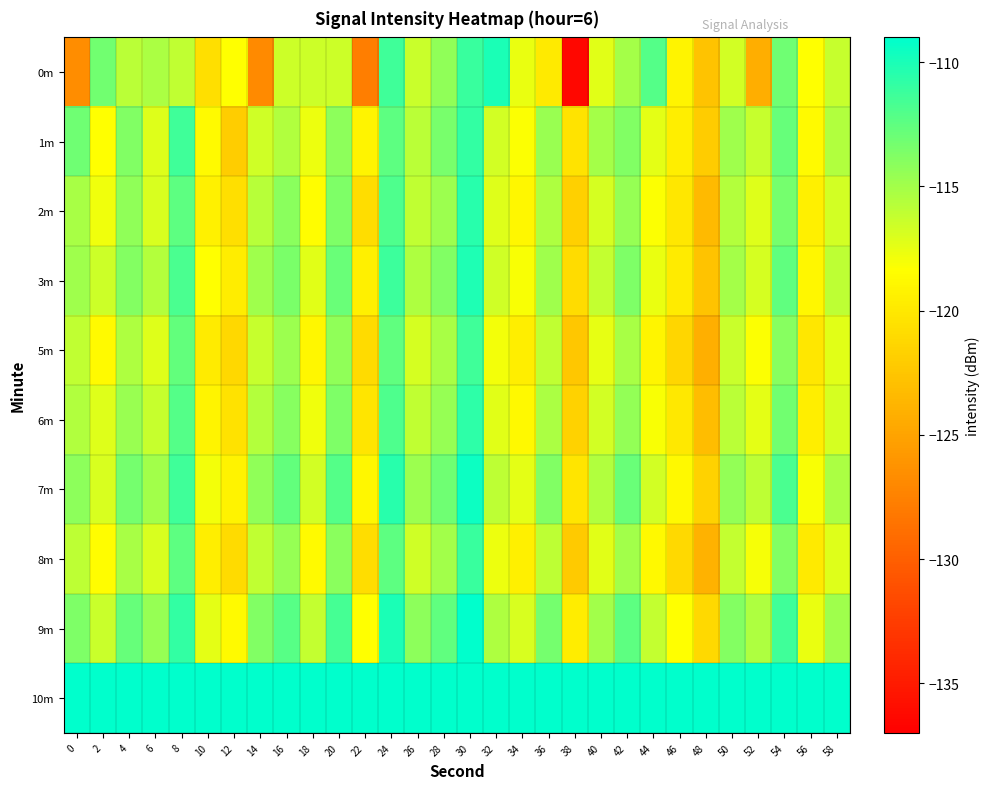

What is the spread (max minus min) of values at 26?

116.8